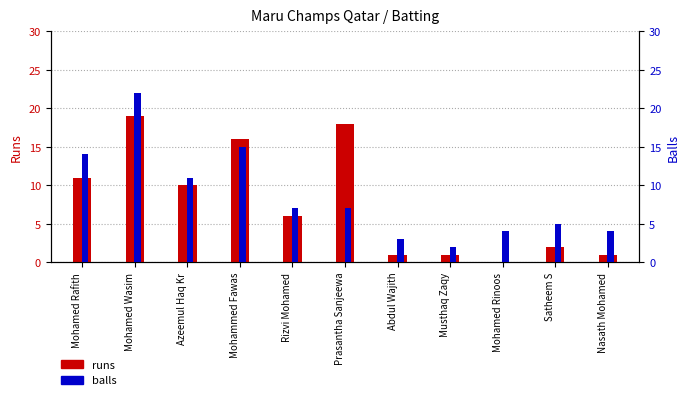

The balls series shows 2 at Rizvi Mohamed. True or false?

False